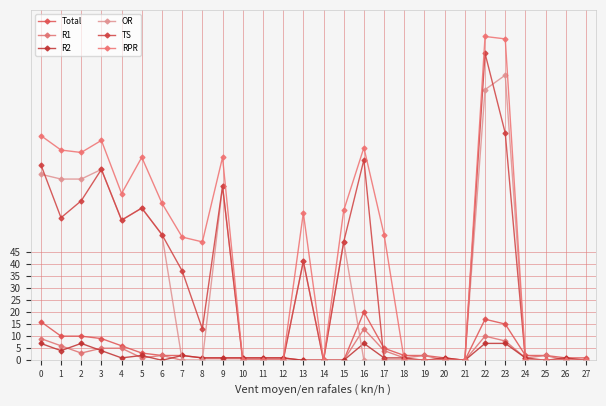

Is it true that OR equals 79 at 26?

False